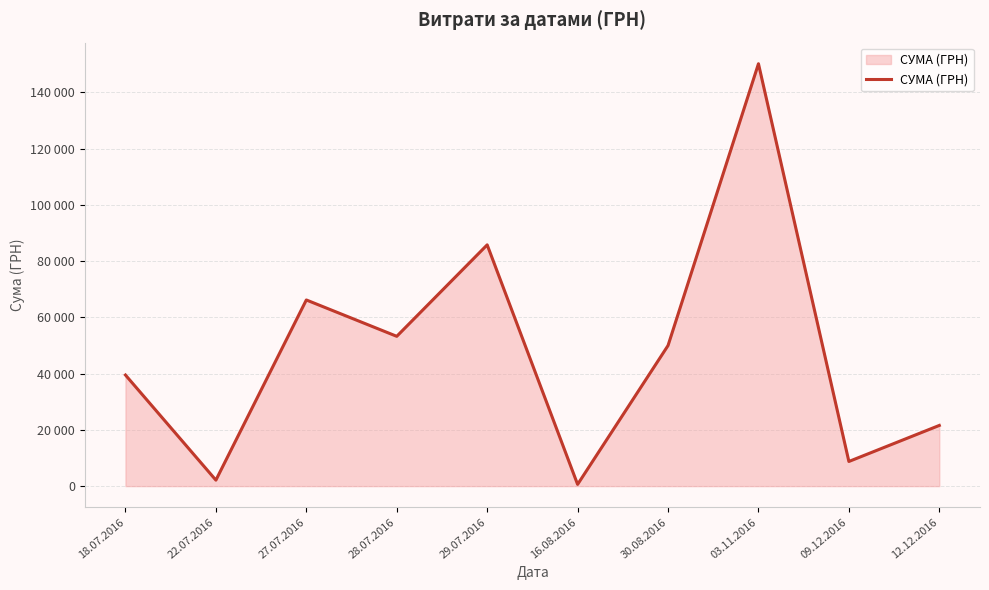

What is the label of the 2nd point from the right?

09.12.2016